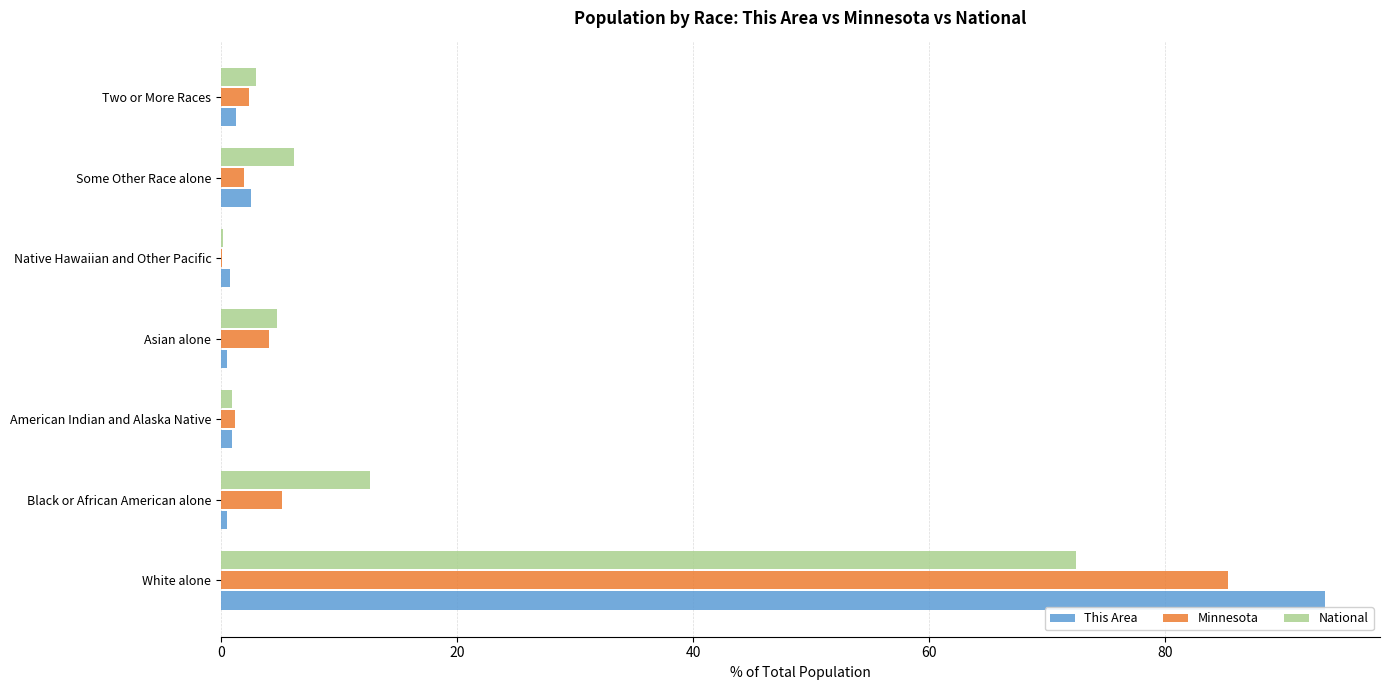

At which category is the sum across all series the highest?

White alone